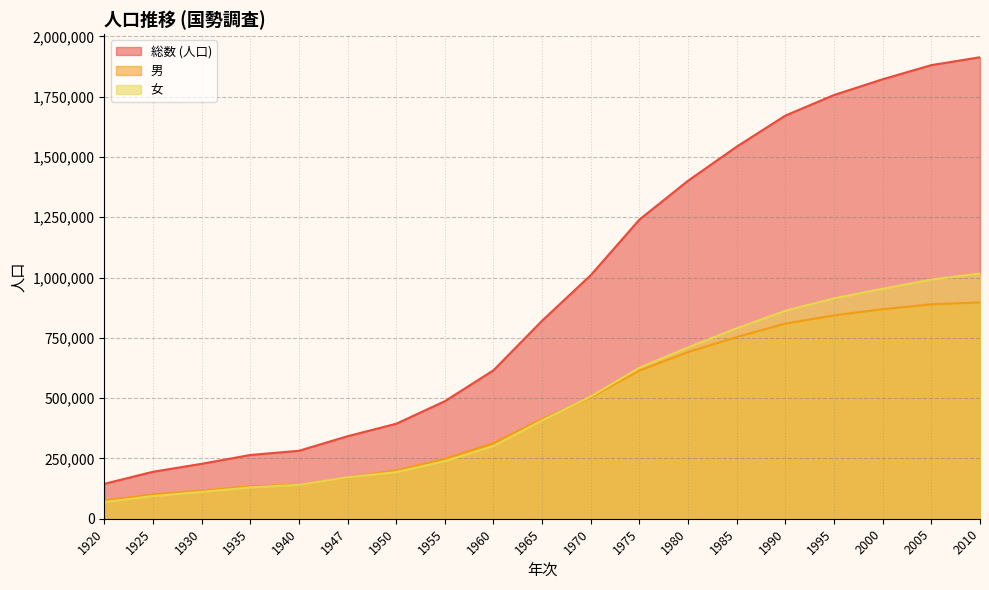

Between 1925 and 1985, which series saw the biggest shift?

総数 (人口)